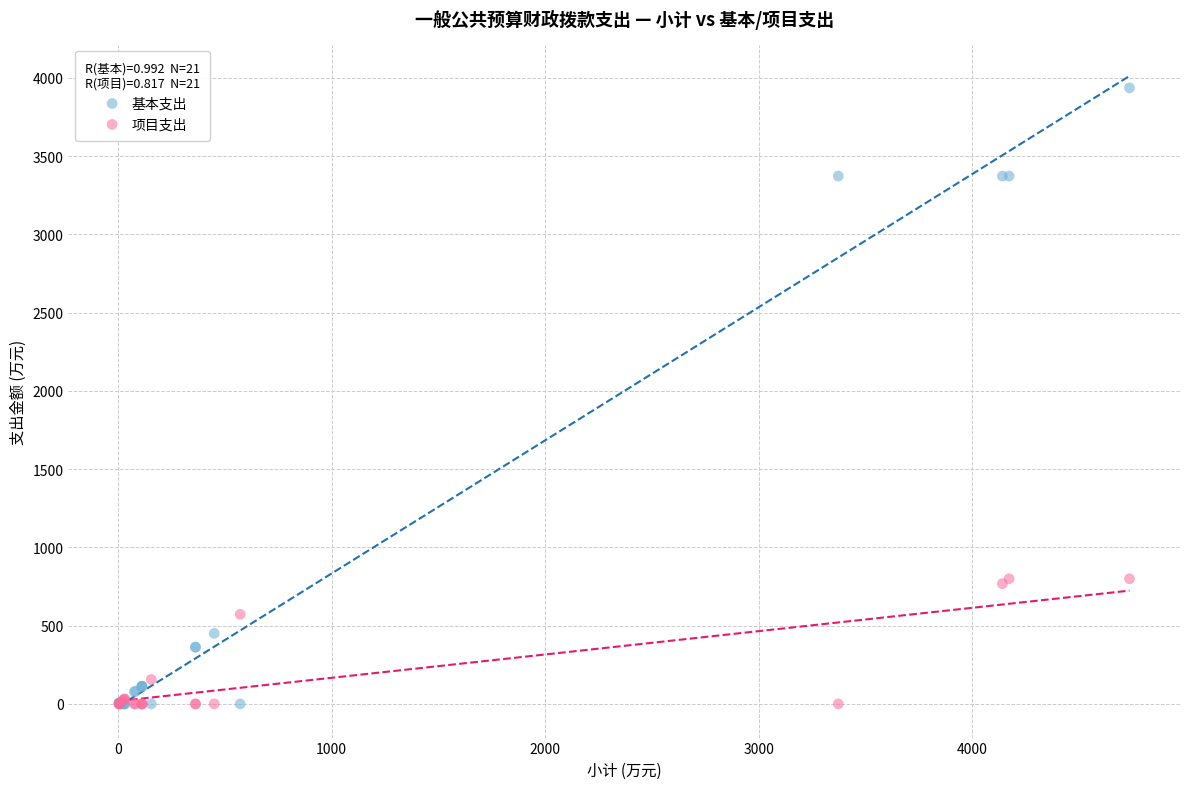

Which series reaches the maximum Y coordinate?

基本支出